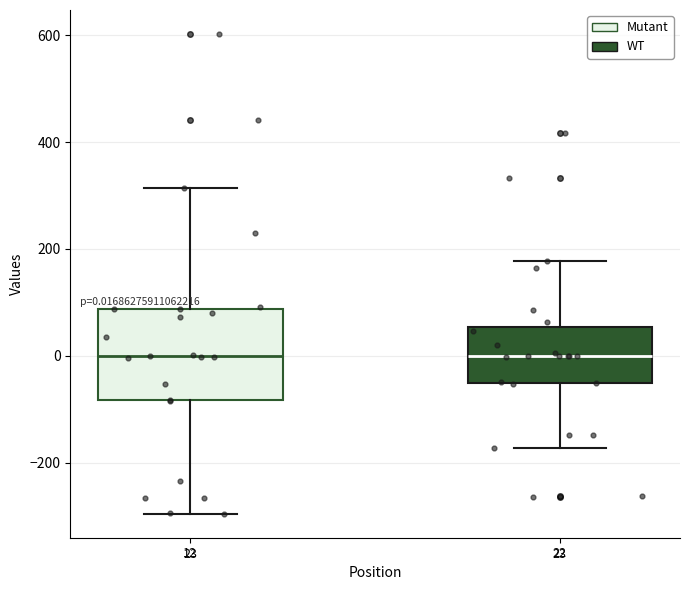

Comparing the boxes themselves (not the whiskers), which one is the tallest?

12